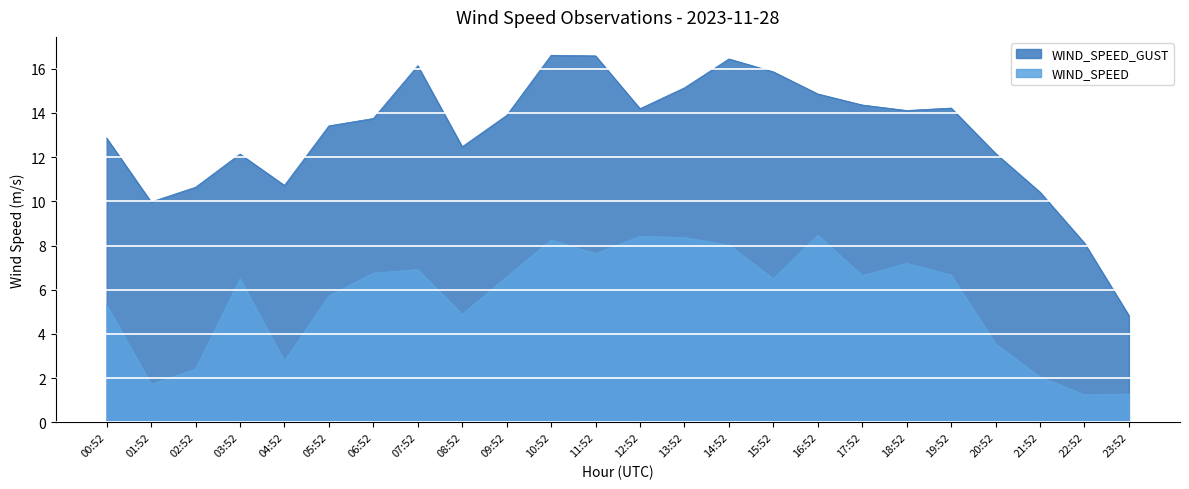

What is the label of the 23rd point from the right?

01:52